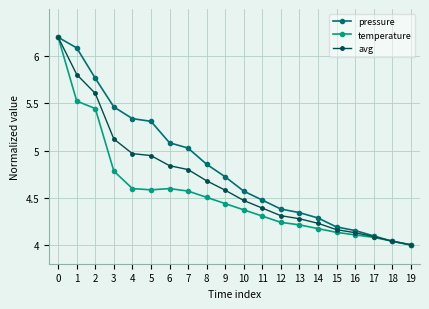

Which category has the lowest value in the pressure series?

19